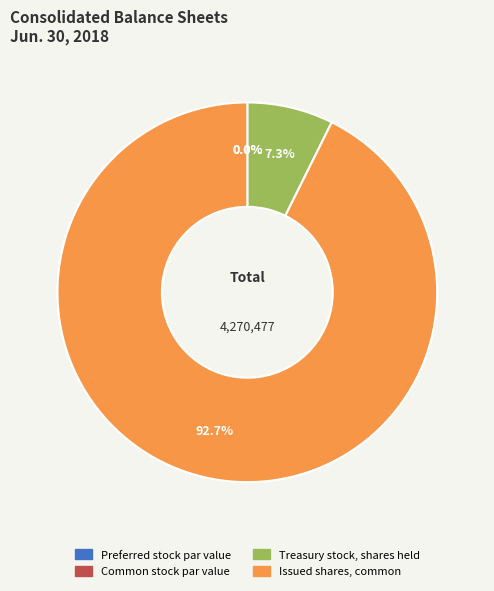

Rank the categories by value from lowest to highest.

Preferred stock par value, Common stock par value, Treasury stock, shares held, Issued shares, common